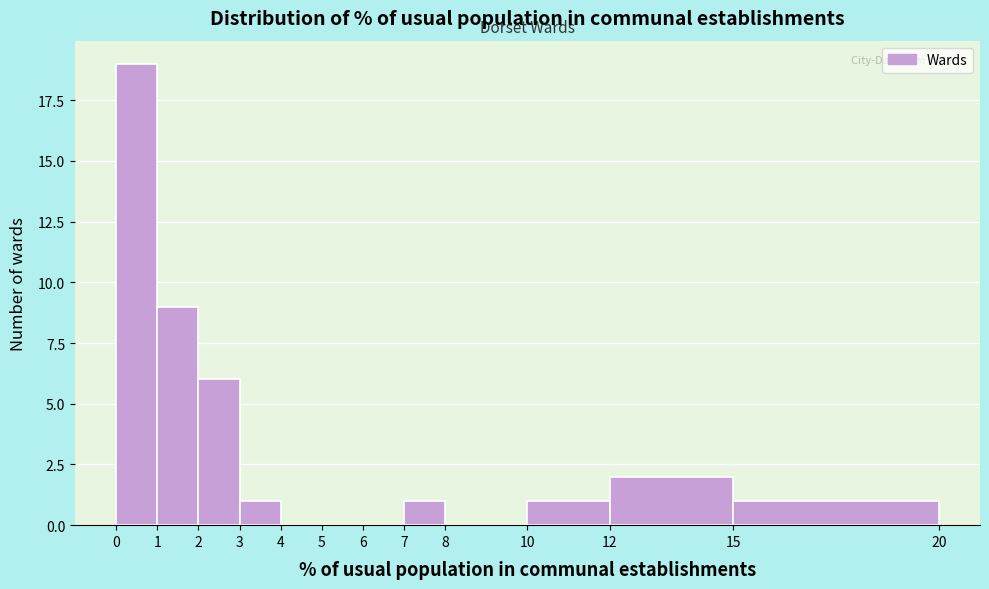

Reading left to right, list every bar in this chart as the range it spans on the x-axis followed by its height. The values are not printed on the chart, so give them approximately, as read against the axis.

0 to 1: 19
1 to 2: 9
2 to 3: 6
3 to 4: 1
4 to 5: 0
5 to 6: 0
6 to 7: 0
7 to 8: 1
8 to 10: 0
10 to 12: 1
12 to 15: 2
15 to 20: 1